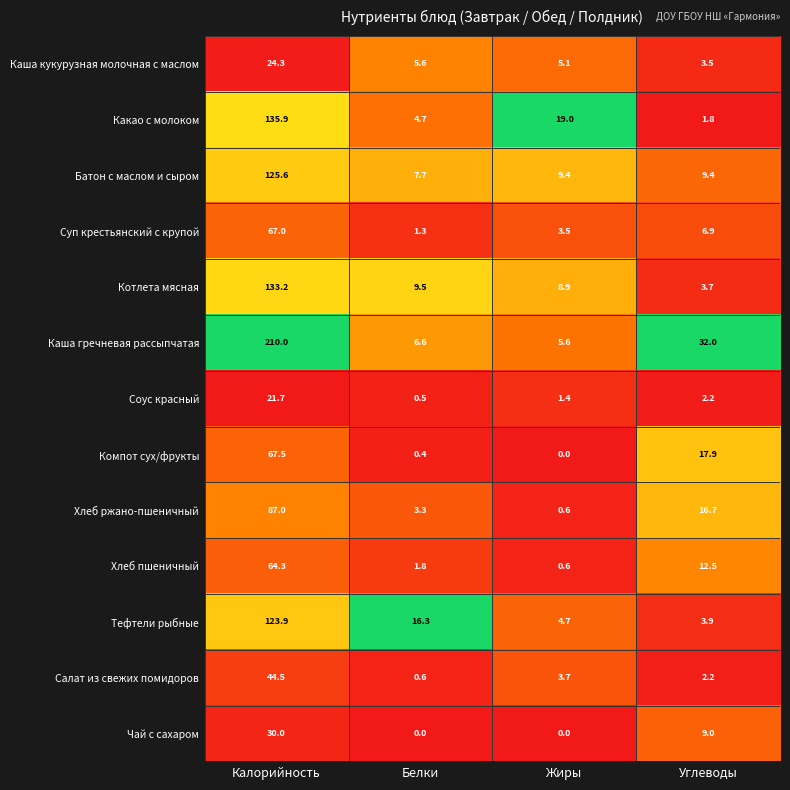

What is the difference between the highest and lowest values at Белки?

16.3